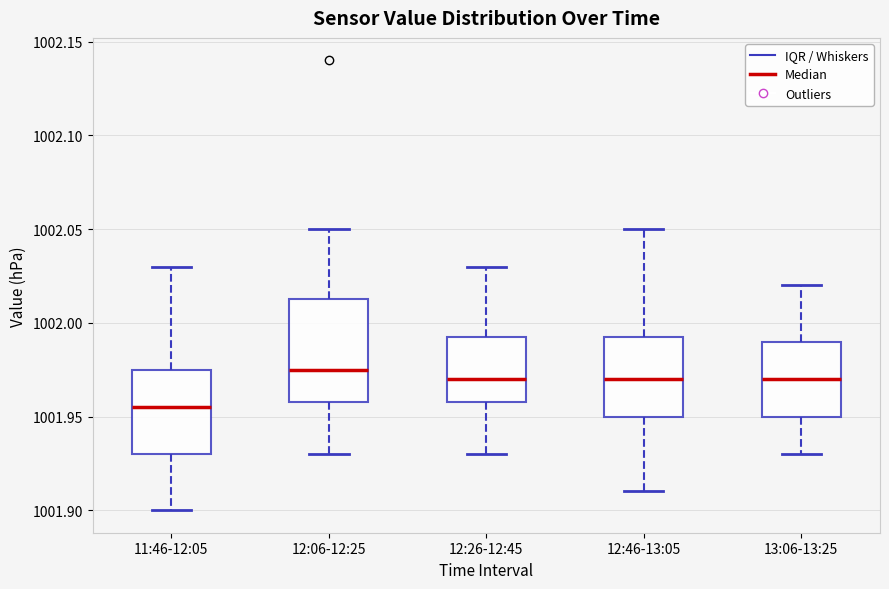

Reading left to right, read every box against the y-axis: the position of its median line, the range the box covers, and the ends of its whiskers. The values are not printed on the chart, so give them approximately, as read against the axis.

11:46-12:05: median 1001.955, box 1001.930 to 1001.975, whiskers 1001.900 to 1002.030
12:06-12:25: median 1001.975, box 1001.960 to 1002.015, whiskers 1001.930 to 1002.050
12:26-12:45: median 1001.970, box 1001.960 to 1001.995, whiskers 1001.930 to 1002.030
12:46-13:05: median 1001.970, box 1001.950 to 1001.995, whiskers 1001.910 to 1002.050
13:06-13:25: median 1001.970, box 1001.950 to 1001.990, whiskers 1001.930 to 1002.020